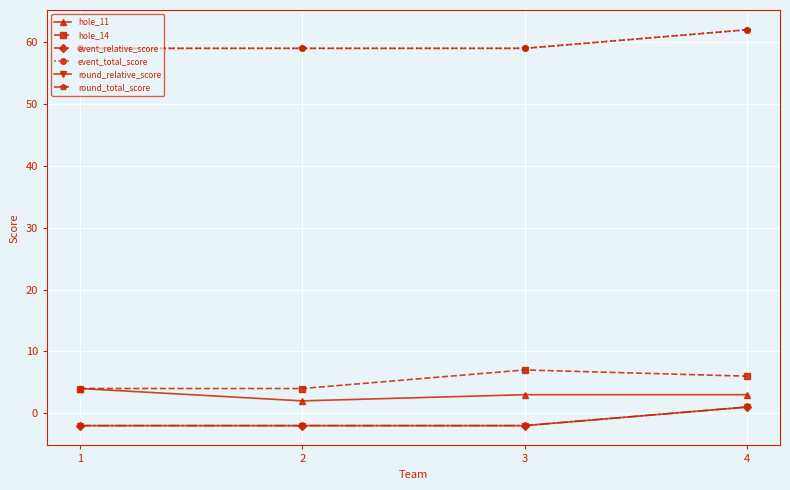

Does the chart have visible grid lines?

Yes